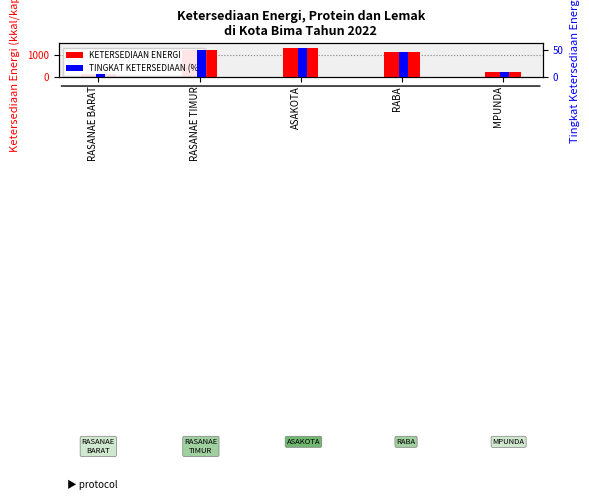

The TINGKAT KETERSEDIAAN ENERGI (%) series shows 4.1 at RASANAE BARAT. True or false?

True